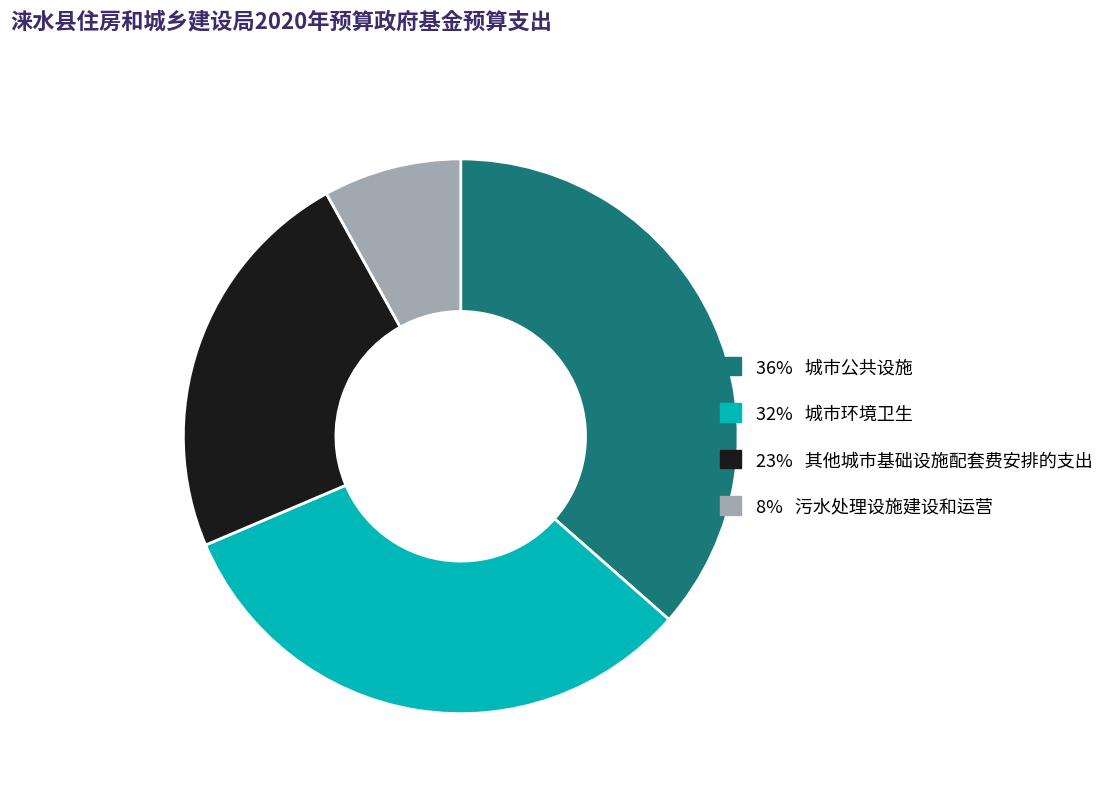

How many slices are in this pie chart?

4